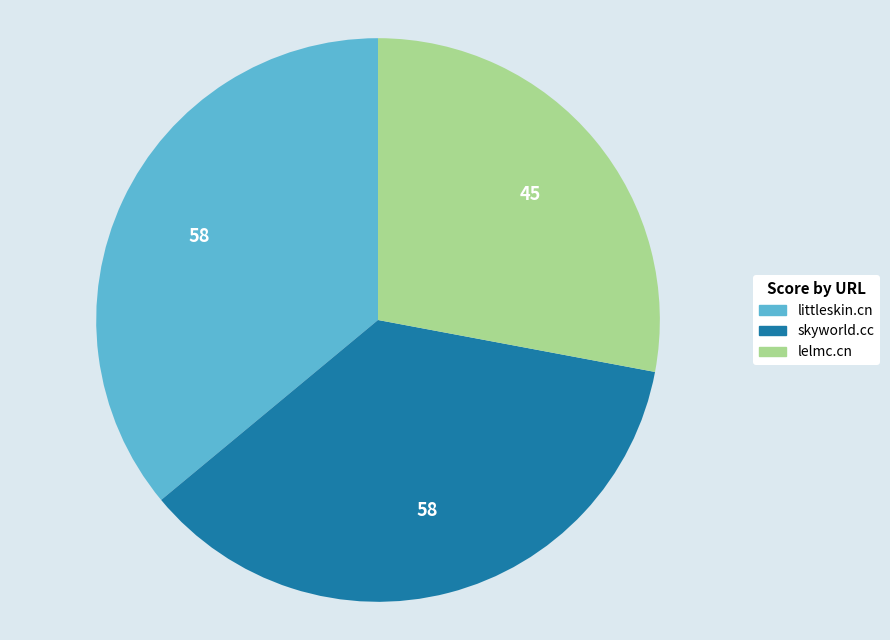

Approximately how many times larger is the value at littleskin.cn compared to lelmc.cn?

1.3